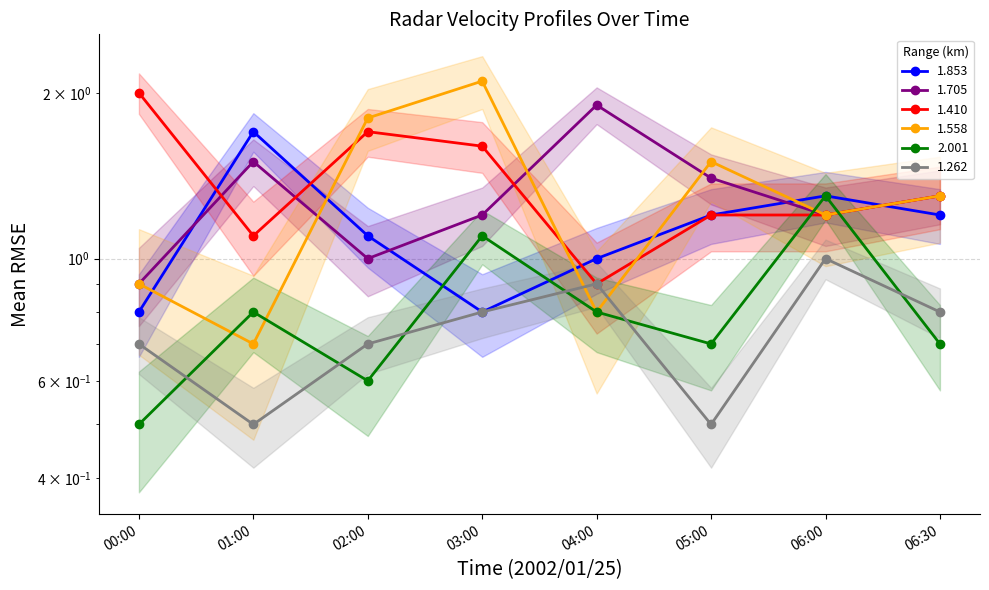

What is the minimum value shown in the chart?

0.5